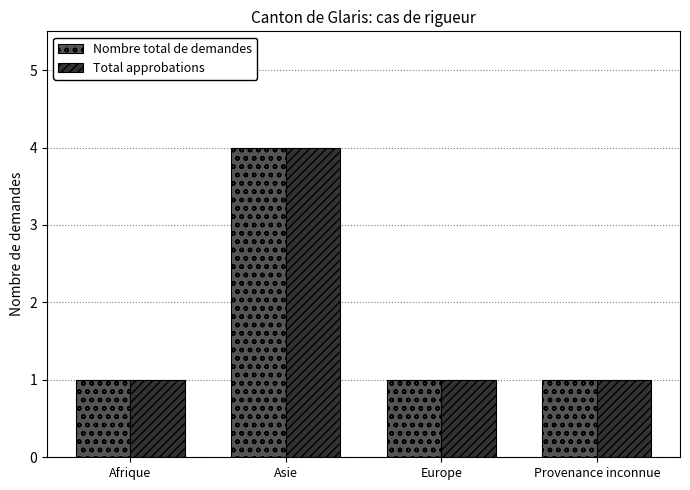

What are all the series names shown in the legend?

Nombre total de demandes, Total approbations